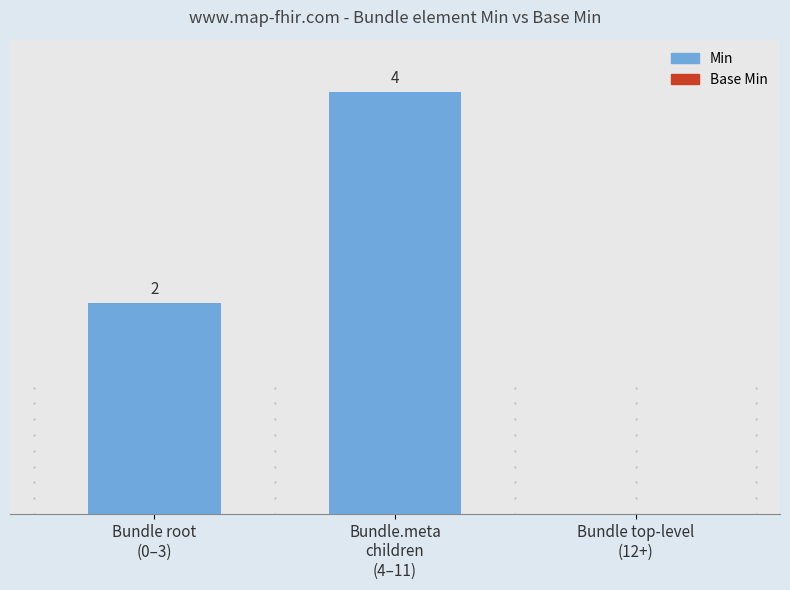

Are the bars horizontal?

No